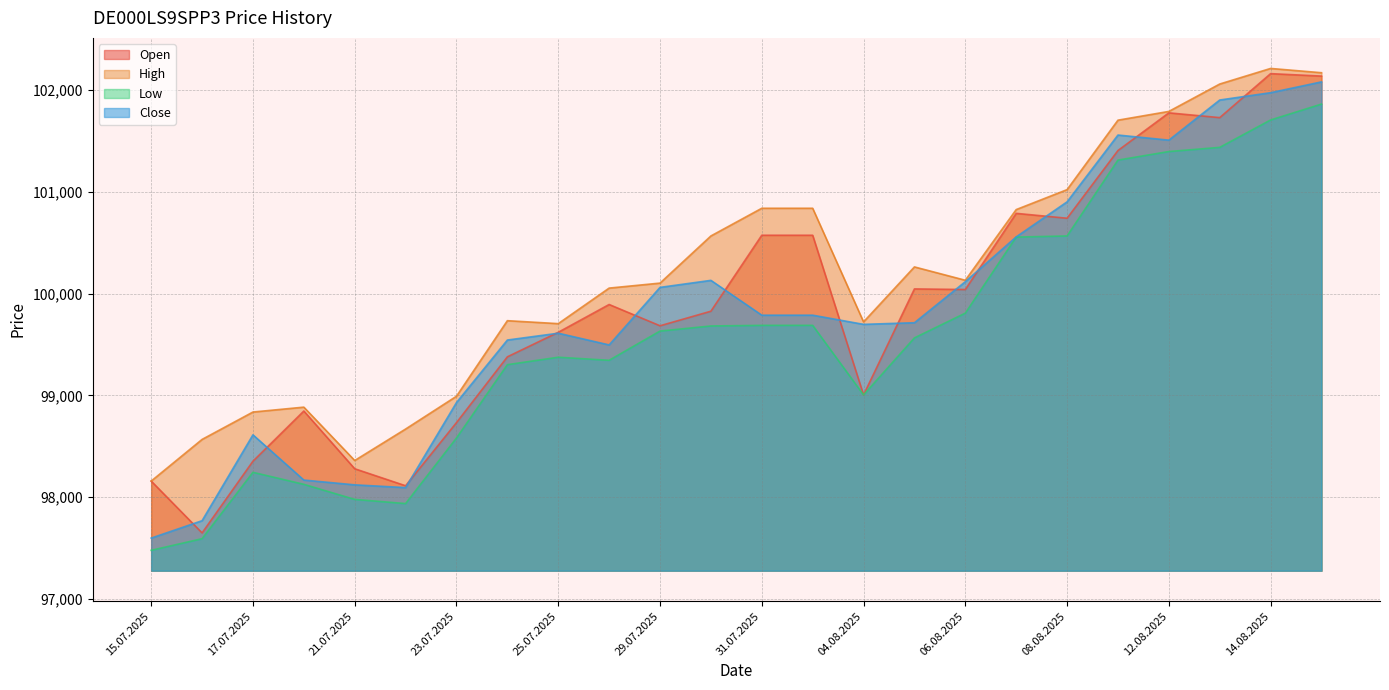

At which label does High reach its peak?

14.08.2025